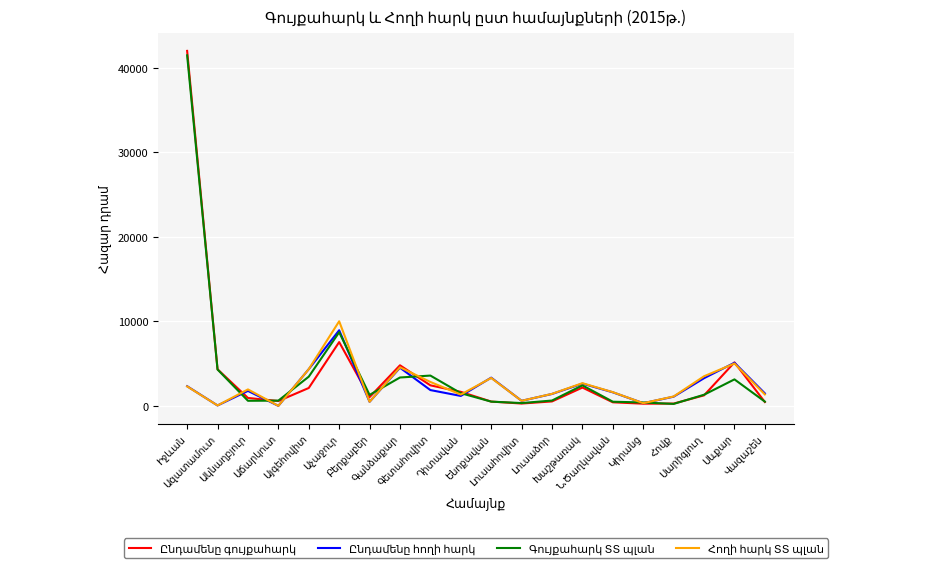

What is the maximum value shown in the chart?

41973.7